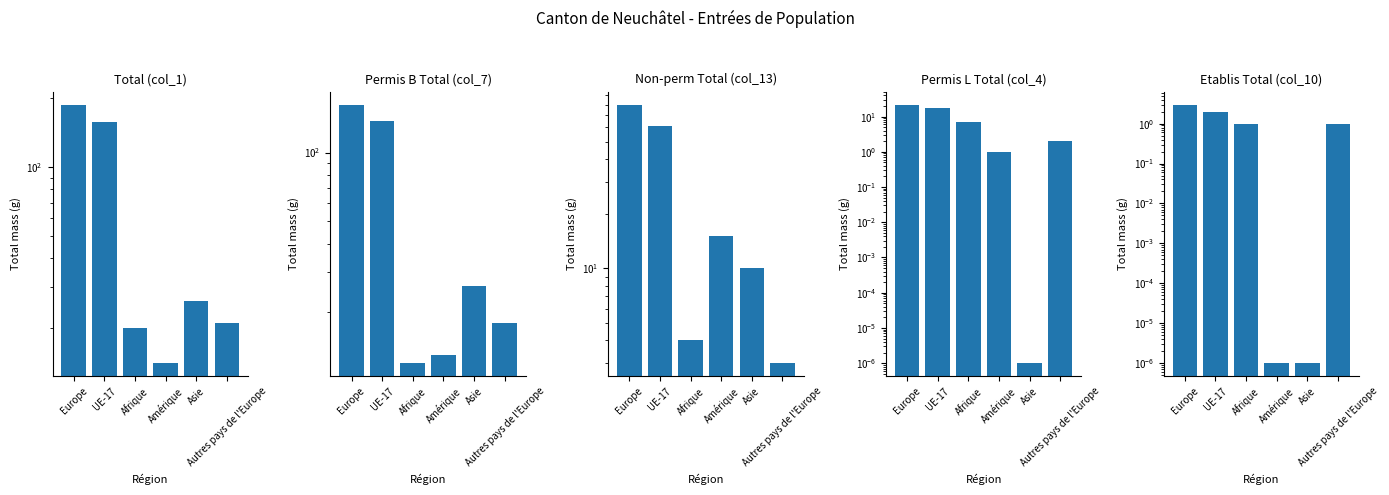

At which label does Permis B Total (col_7) first exceed 26?

Europe